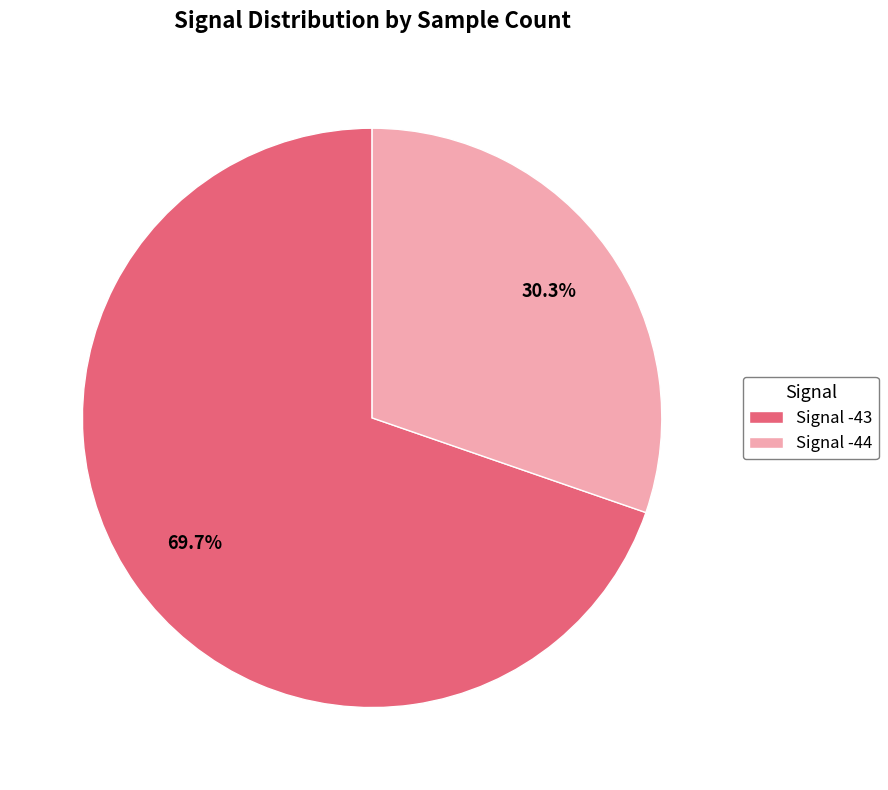

Is there a majority slice in this chart?

Yes